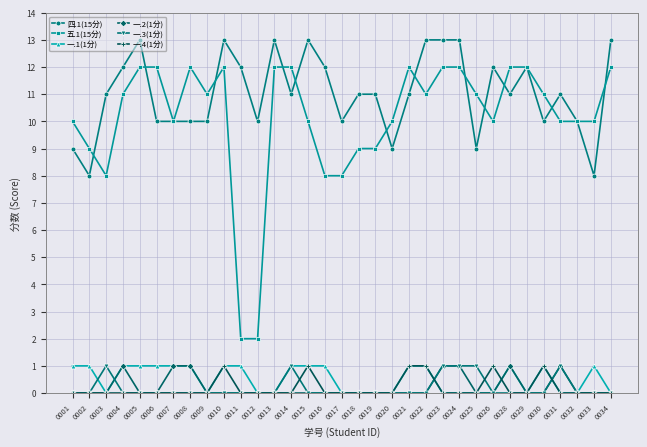

True or false: 一.4(1分) and 一.1(1分) cross at least once.

True